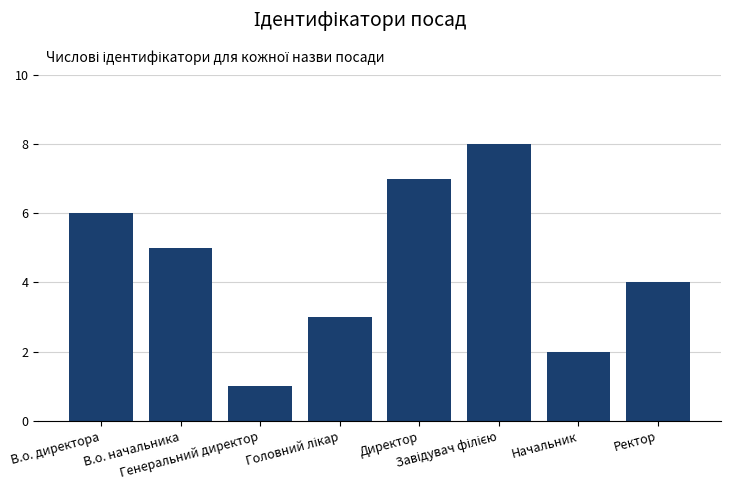

What is the minimum value shown in the chart?

1